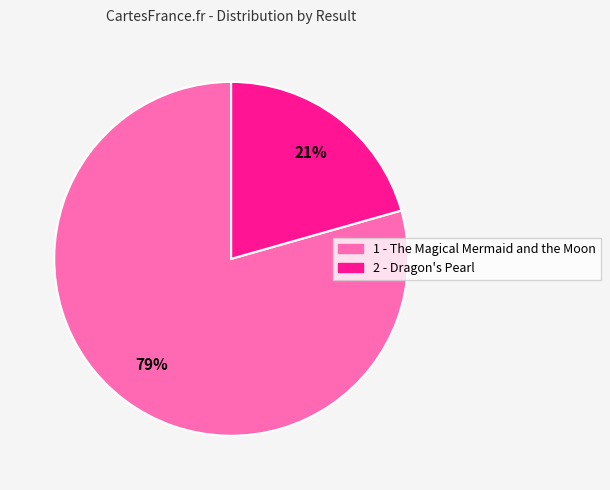

Combined, do 2 and 1 account for over 50%?

Yes